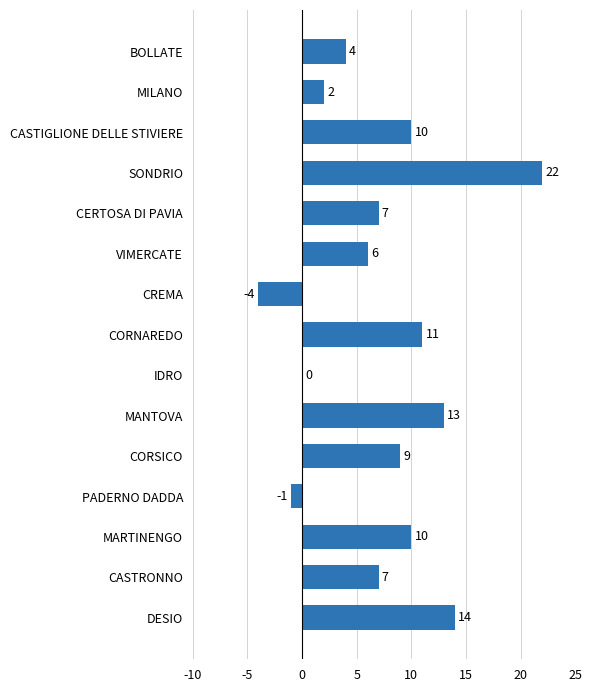

Are the bars horizontal?

Yes